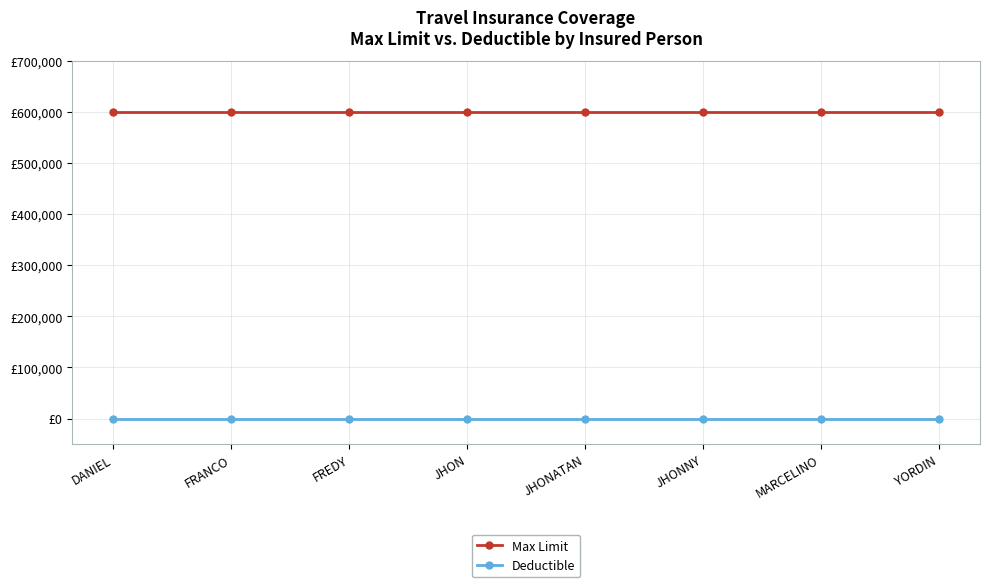

What are all the series names shown in the legend?

Max Limit, Deductible